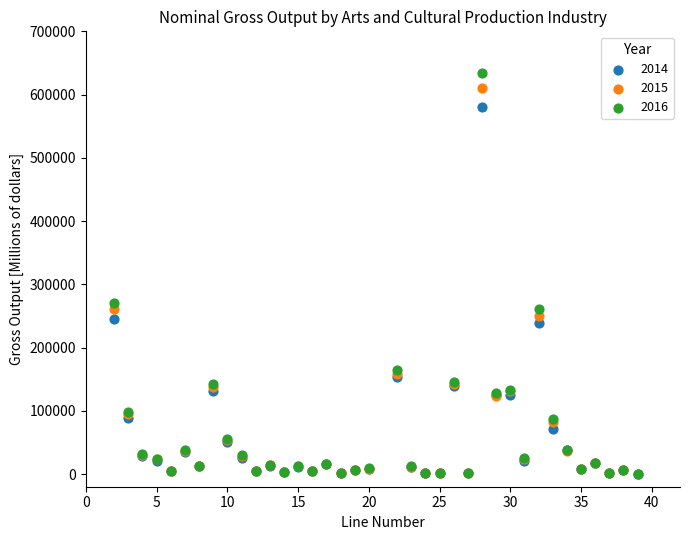

Across all series, what Y value is closest to 317057?

270008